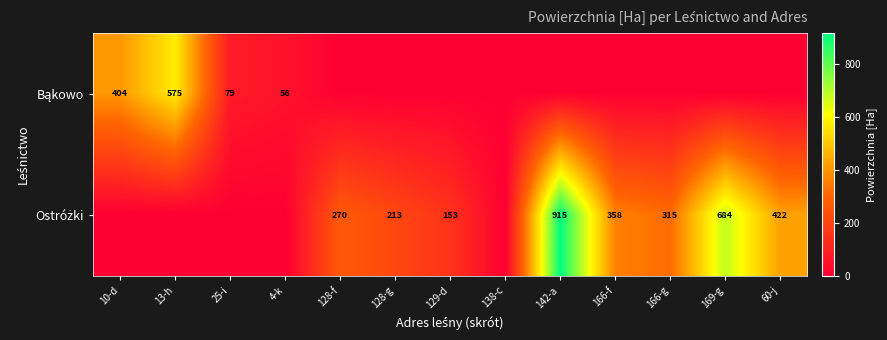

What is the maximum value for Ostróżki?

915